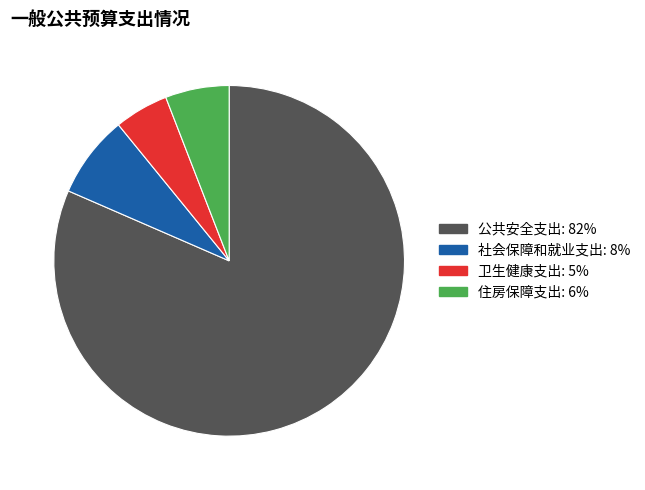

What is the ratio of the value at 住房保障支出 to the value at 社会保障和就业支出?

0.8